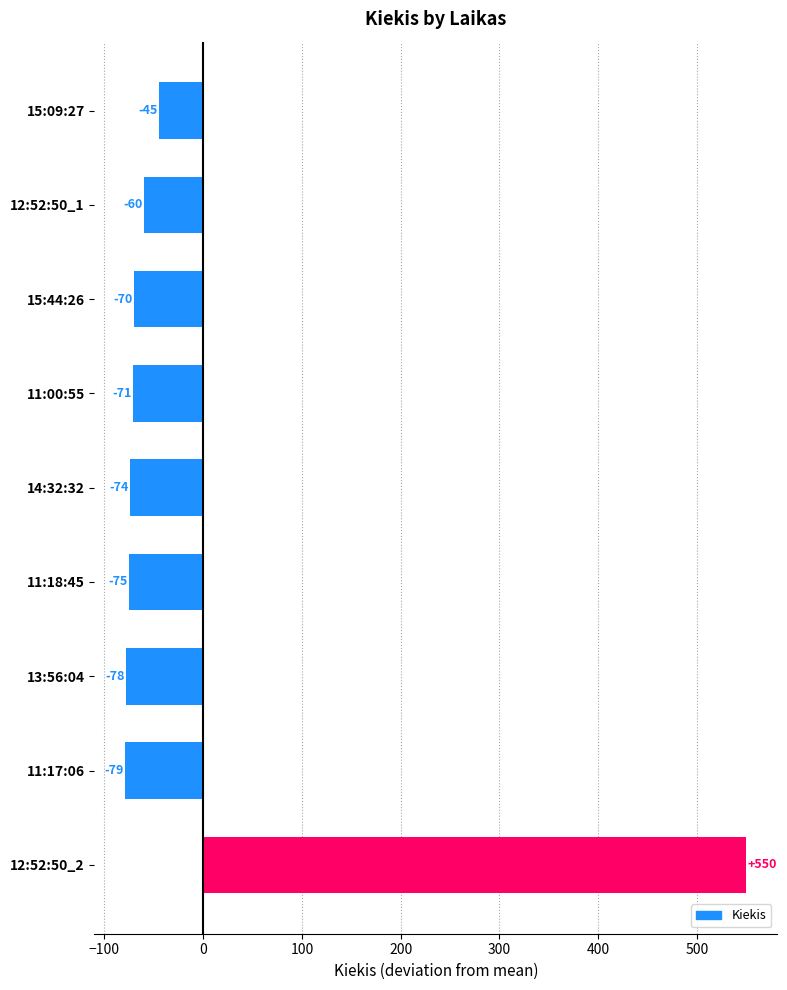

Between 15:44:26 and 12:52:50_1, which is larger?

12:52:50_1